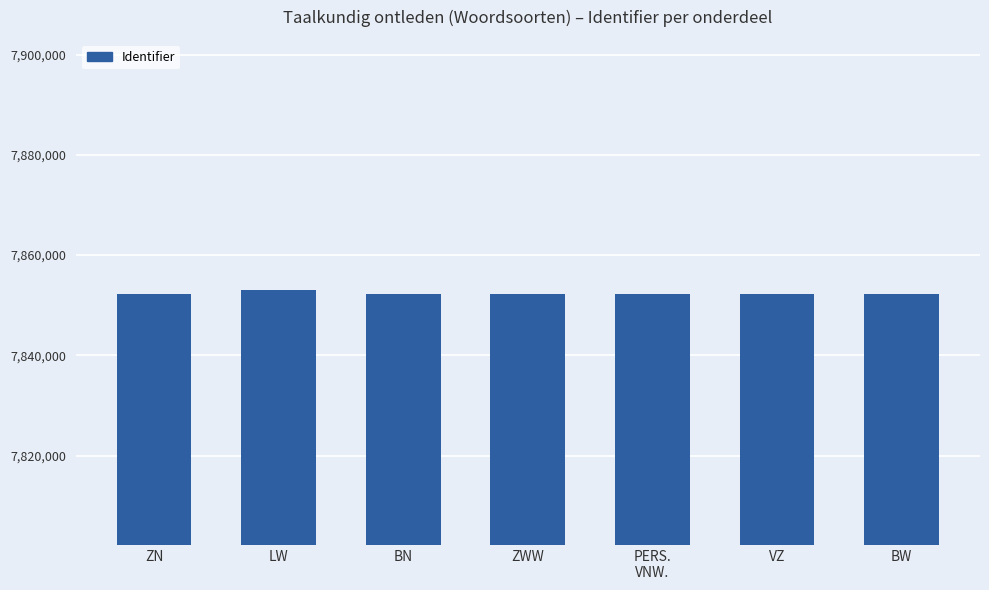

What is the sum of the values at ZWW and LW?

15705094